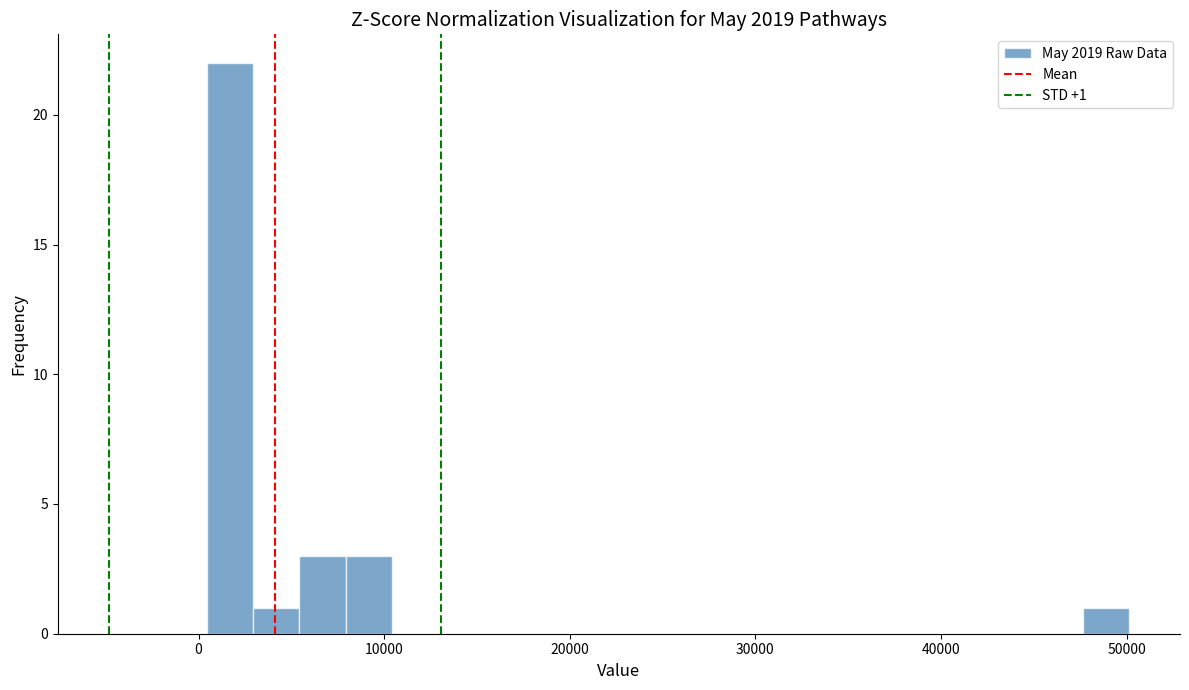

Around what value on the x-axis is the tallest bar? Give the approximate position of its centre, as read against the axis.

2000